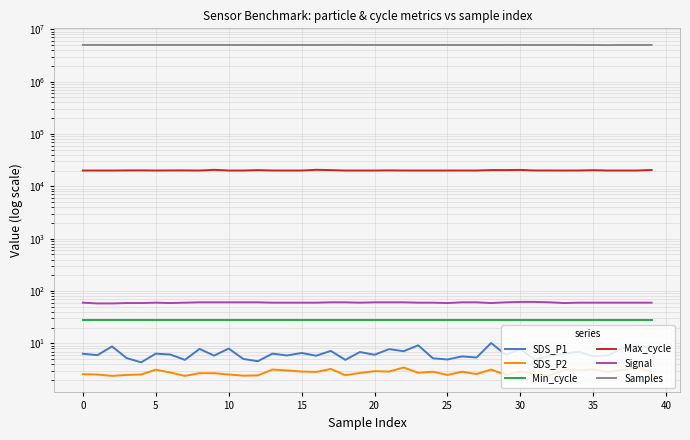

Does the chart have visible grid lines?

Yes